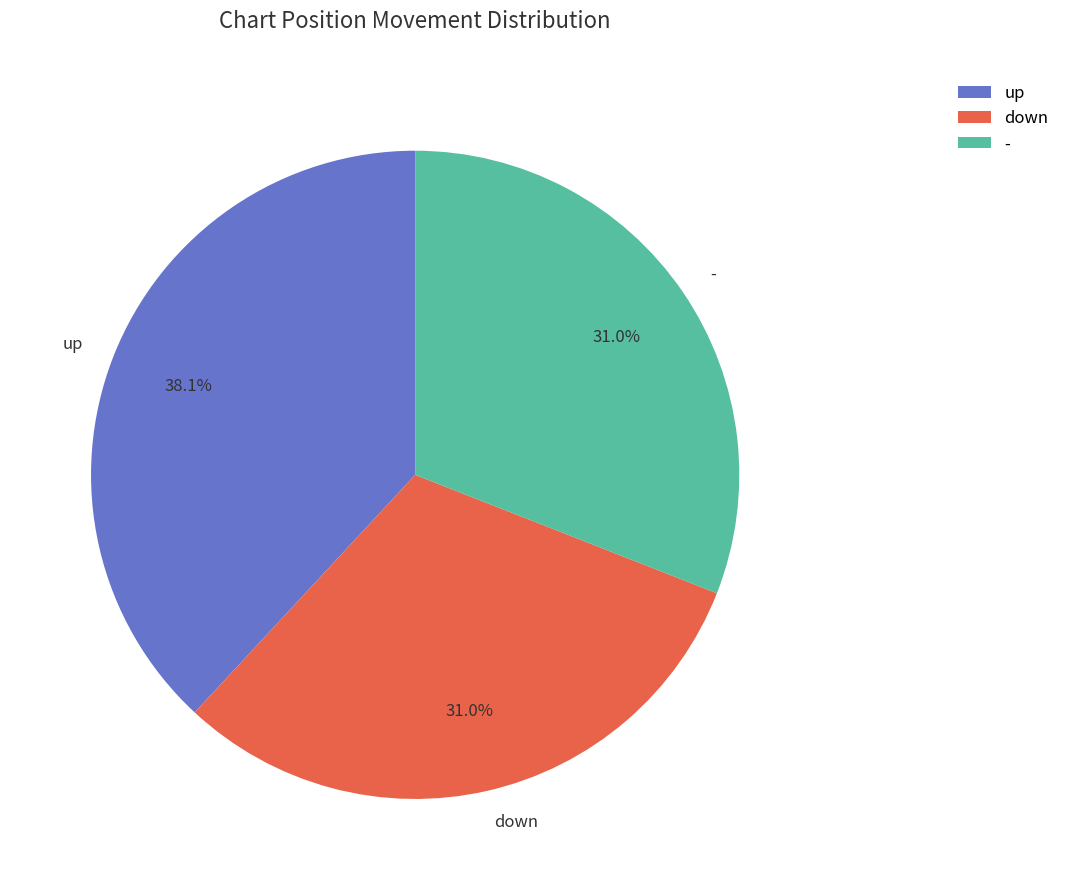

Combined, what portion of the pie is down and -?

61.9%